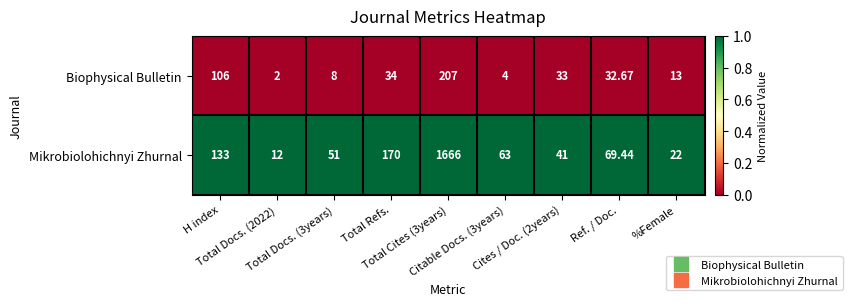

List the series in order of their overall mean, lowest first.

Biophysical Bulletin, Mikrobiolohichnyi Zhurnal